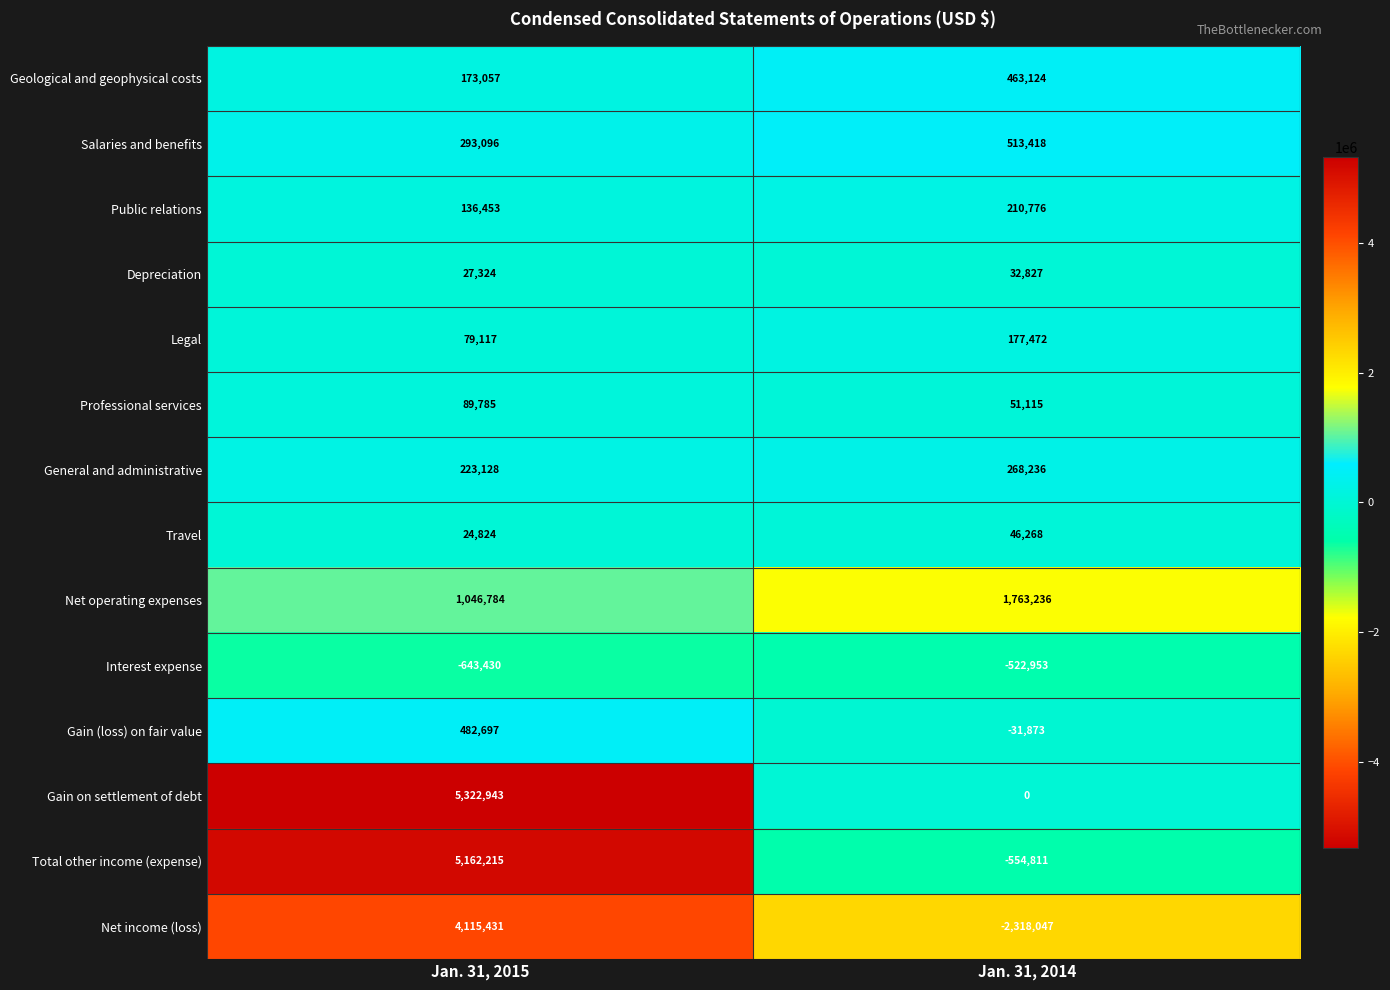

Reading left to right, list all the values displayed in this chart.

Geological and geophysical costs: 173057	463124
Salaries and benefits: 293096	513418
Public relations: 136453	210776
Depreciation: 27324	32827
Legal: 79117	177472
Professional services: 89785	51115
General and administrative: 223128	268236
Travel: 24824	46268
Net operating expenses: 1046784	1763236
Interest expense: -643430	-522953
Gain (loss) on fair value: 482697	-31873
Gain on settlement of debt: 5322943	0
Total other income (expense): 5162215	-554811
Net income (loss): 4115431	-2318047